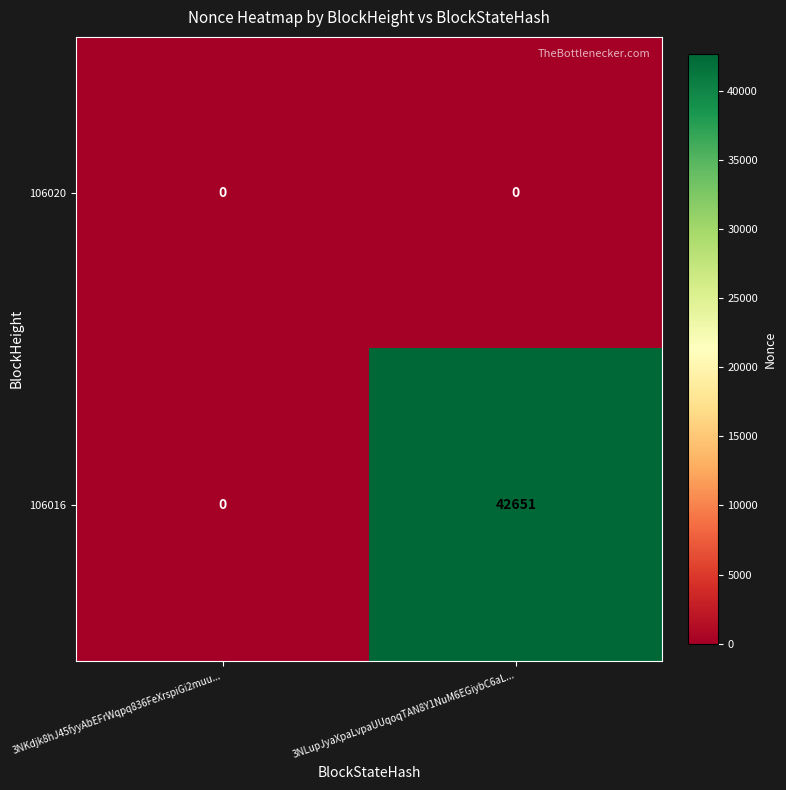

What is the average value of the 106016 series?

21326